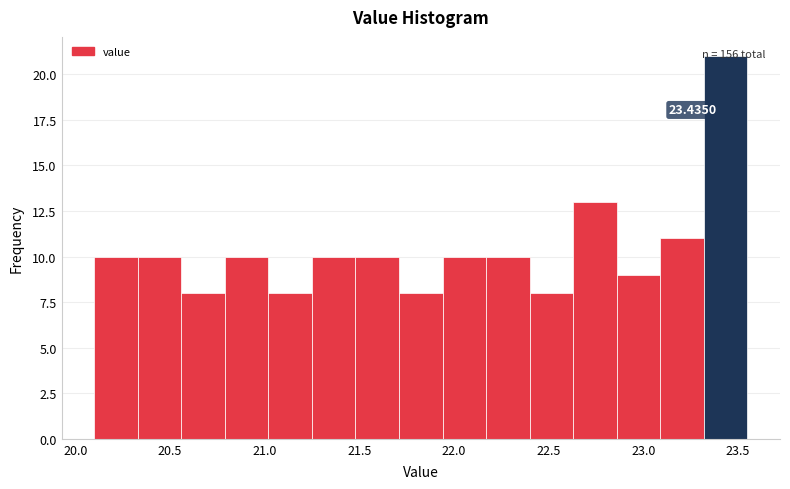

Which range on the x-axis has the tallest bar?

23.32 to 23.55